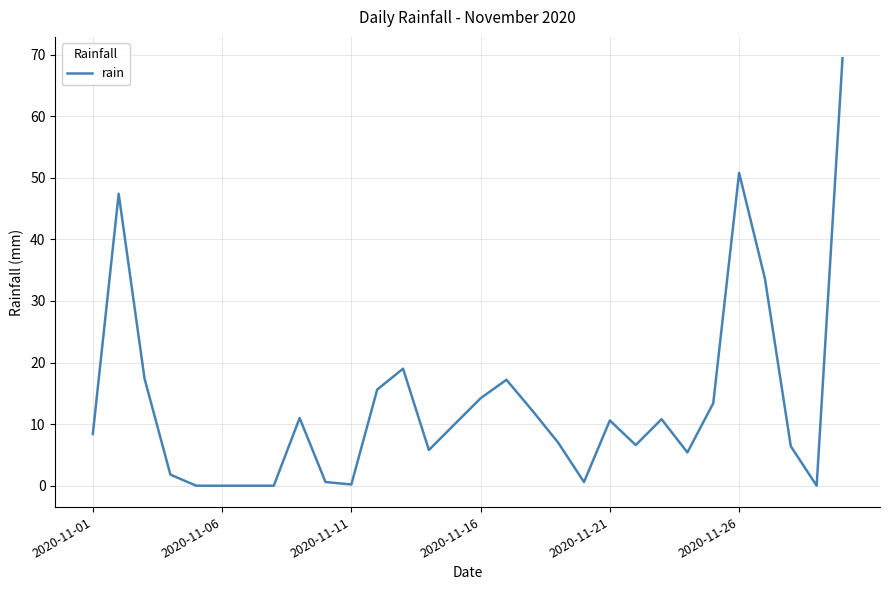

What is the sum of all values?

395.4